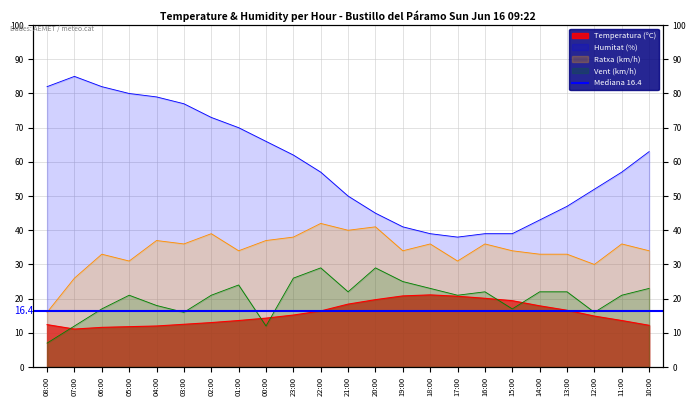

Reading left to right, what are all the values shown in this chart?

Temperatura (ºC): 08:00=12.4	07:00=11.1	06:00=11.6	05:00=11.8	04:00=12.0	03:00=12.5	02:00=13.0	01:00=13.6	00:00=14.3	23:00=15.2	22:00=16.4	21:00=18.4	20:00=19.7	19:00=20.8	18:00=21.1	17:00=20.7	16:00=20.1	15:00=19.4	14:00=17.9	13:00=16.6	12:00=14.9	11:00=13.6	10:00=12.2
Humitat (%): 08:00=82.0	07:00=85.0	06:00=82.0	05:00=80.0	04:00=79.0	03:00=77.0	02:00=73.0	01:00=70.0	00:00=66.0	23:00=62.0	22:00=57.0	21:00=50.0	20:00=45.0	19:00=41.0	18:00=39.0	17:00=38.0	16:00=39.0	15:00=39.0	14:00=43.0	13:00=47.0	12:00=52.0	11:00=57.0	10:00=63.0
Velocitat del vent (km/h): 08:00=7.0	07:00=12.0	06:00=17.0	05:00=21.0	04:00=18.0	03:00=16.0	02:00=21.0	01:00=24.0	00:00=12.0	23:00=26.0	22:00=29.0	21:00=22.0	20:00=29.0	19:00=25.0	18:00=23.0	17:00=21.0	16:00=22.0	15:00=17.0	14:00=22.0	13:00=22.0	12:00=16.0	11:00=21.0	10:00=23.0
Ratxa (km/h): 08:00=16.0	07:00=26.0	06:00=33.0	05:00=31.0	04:00=37.0	03:00=36.0	02:00=39.0	01:00=34.0	00:00=37.0	23:00=38.0	22:00=42.0	21:00=40.0	20:00=41.0	19:00=34.0	18:00=36.0	17:00=31.0	16:00=36.0	15:00=34.0	14:00=33.0	13:00=33.0	12:00=30.0	11:00=36.0	10:00=34.0